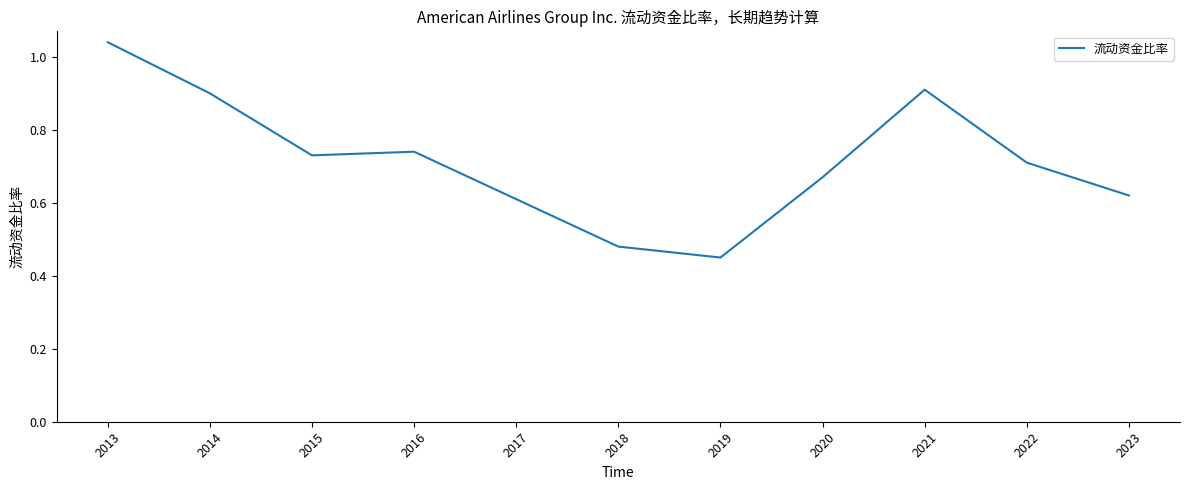

Which category has the lowest value across all series?

2019